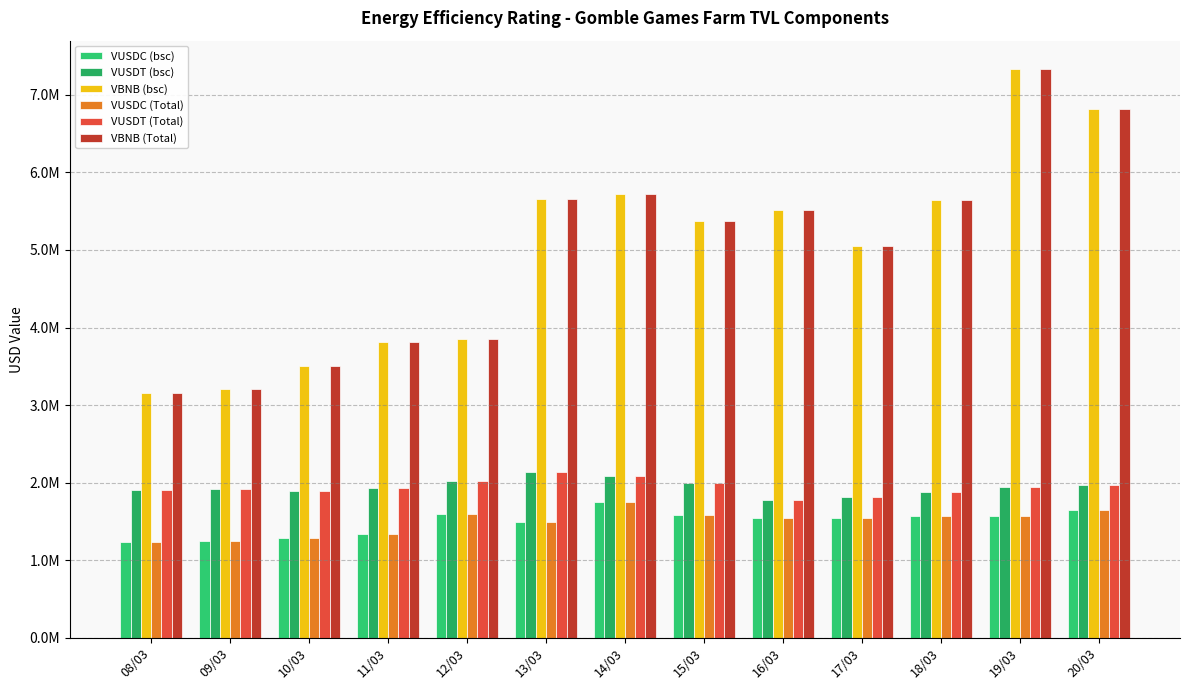

Rank the series at 14/03 from highest to lowest value.

VBNB (bsc), VBNB (Total), VUSDT (bsc), VUSDT (Total), VUSDC (bsc), VUSDC (Total)